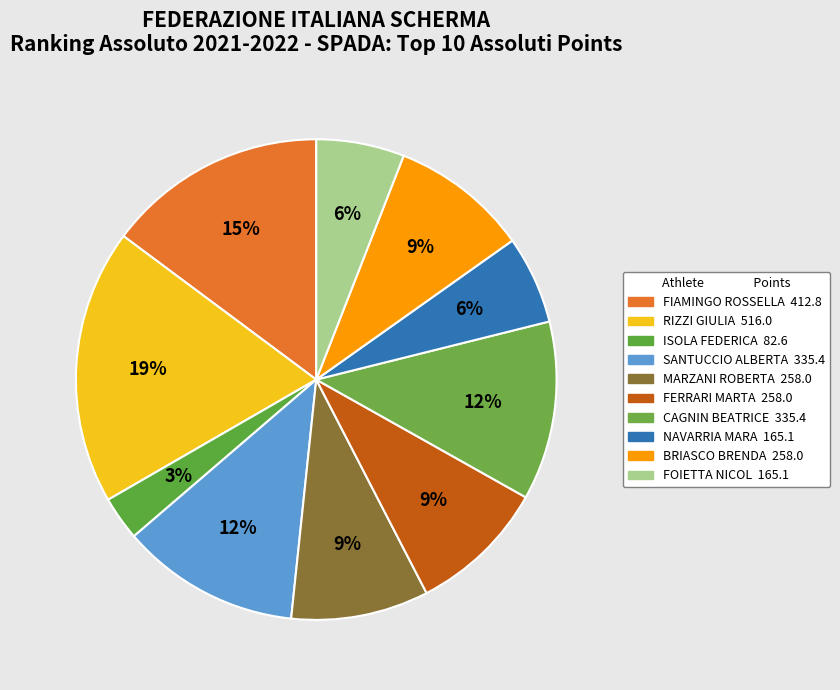

Between FIAMINGO ROSSELLA and FOIETTA NICOL, which is larger?

FIAMINGO ROSSELLA